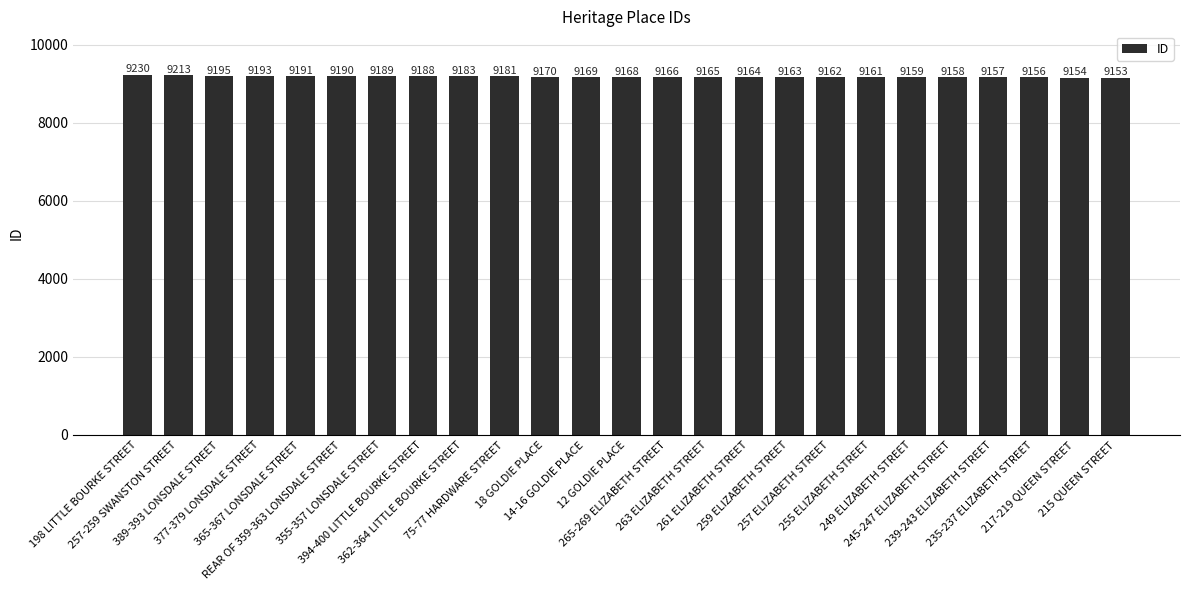

What is the label of the 9th bar from the left?

362-364 LITTLE BOURKE STREET